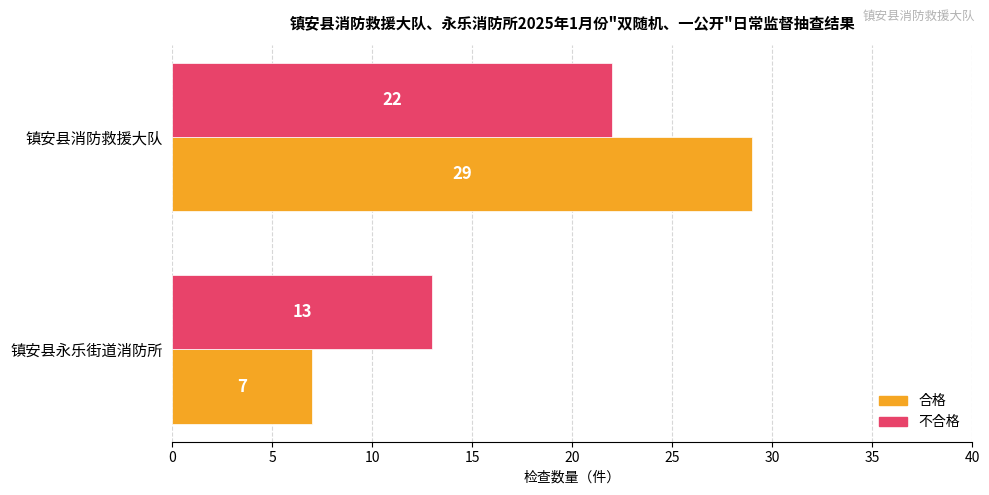

What is the sum of all 不合格 values?

35